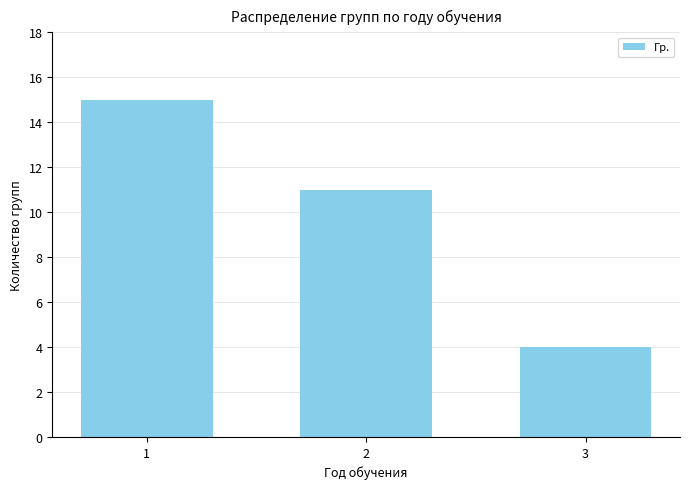

Reading left to right, extract all data points from this chart.

1=15	2=11	3=4